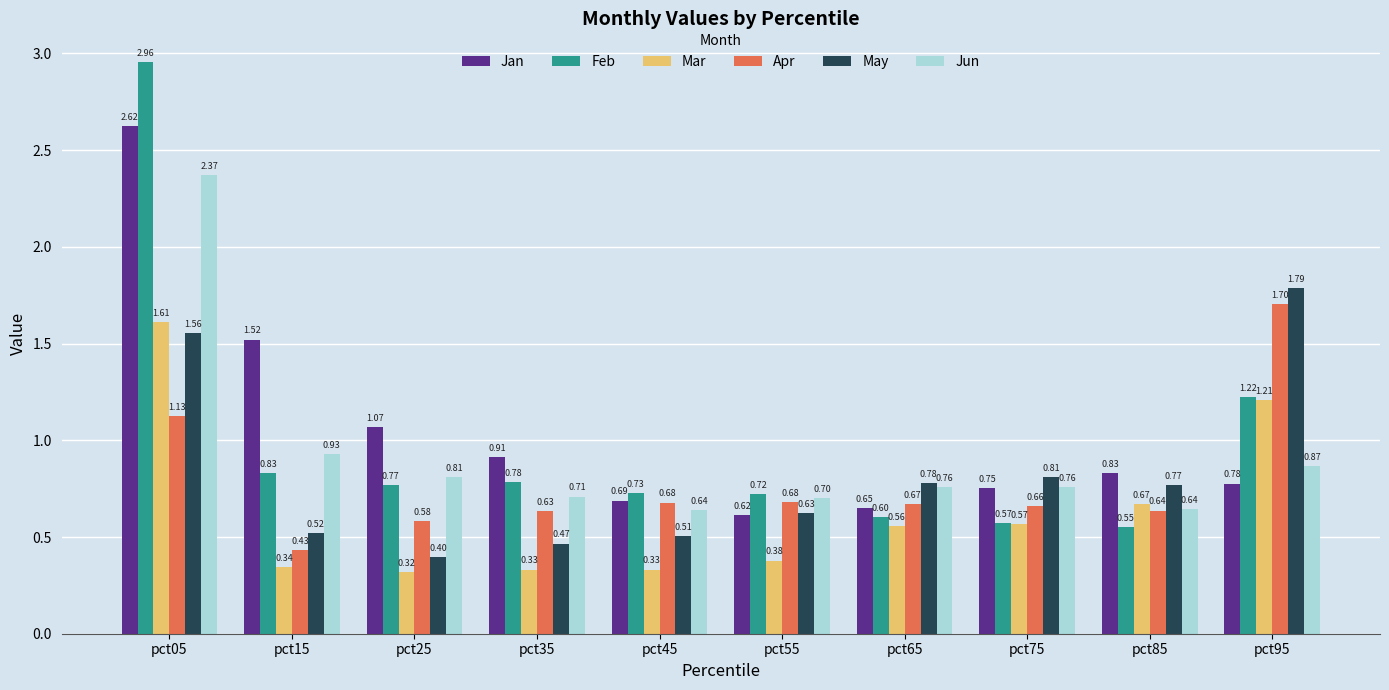

At how many categories does at least one series exceed 2?

1